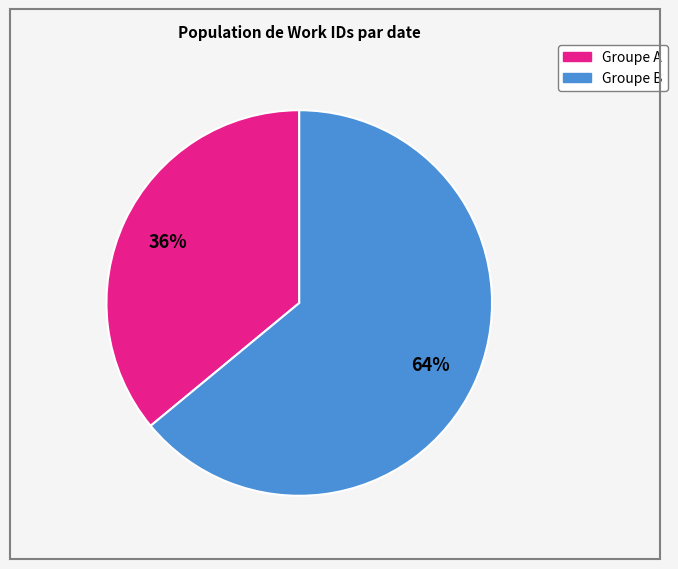

Count the number of slices in the pie.

2